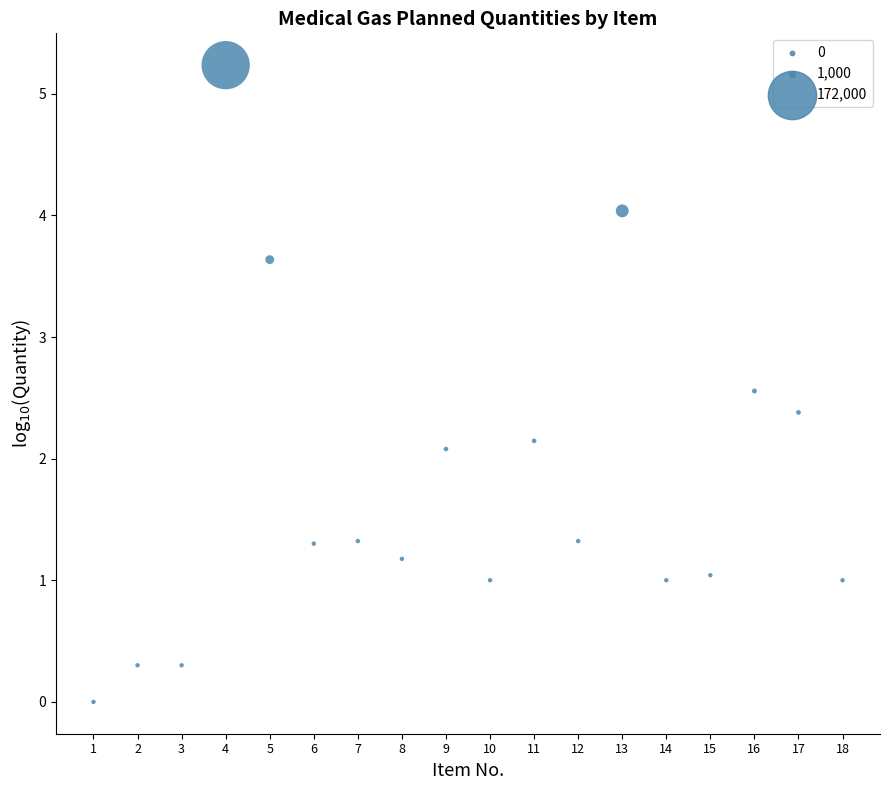

What is the range of X values (max minus min)?

17.0